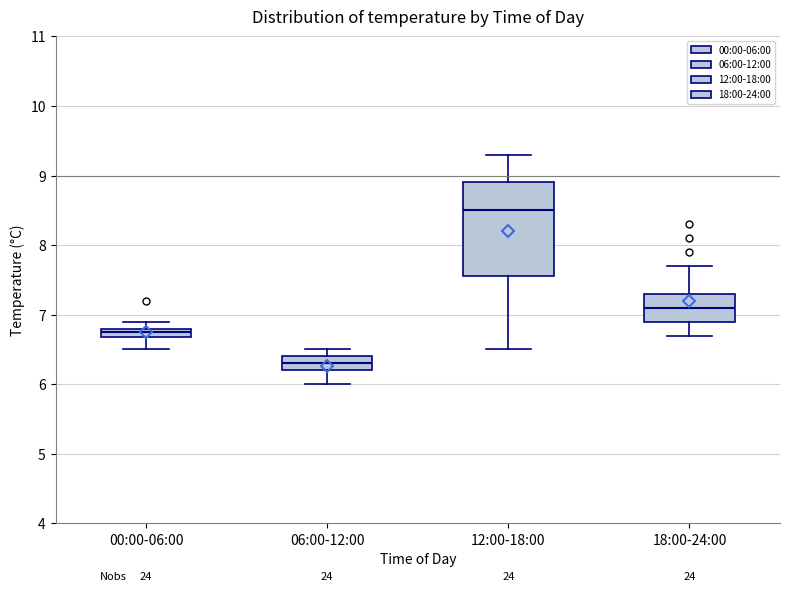

Comparing the boxes themselves (not the whiskers), which one is the tallest?

12:00-18:00